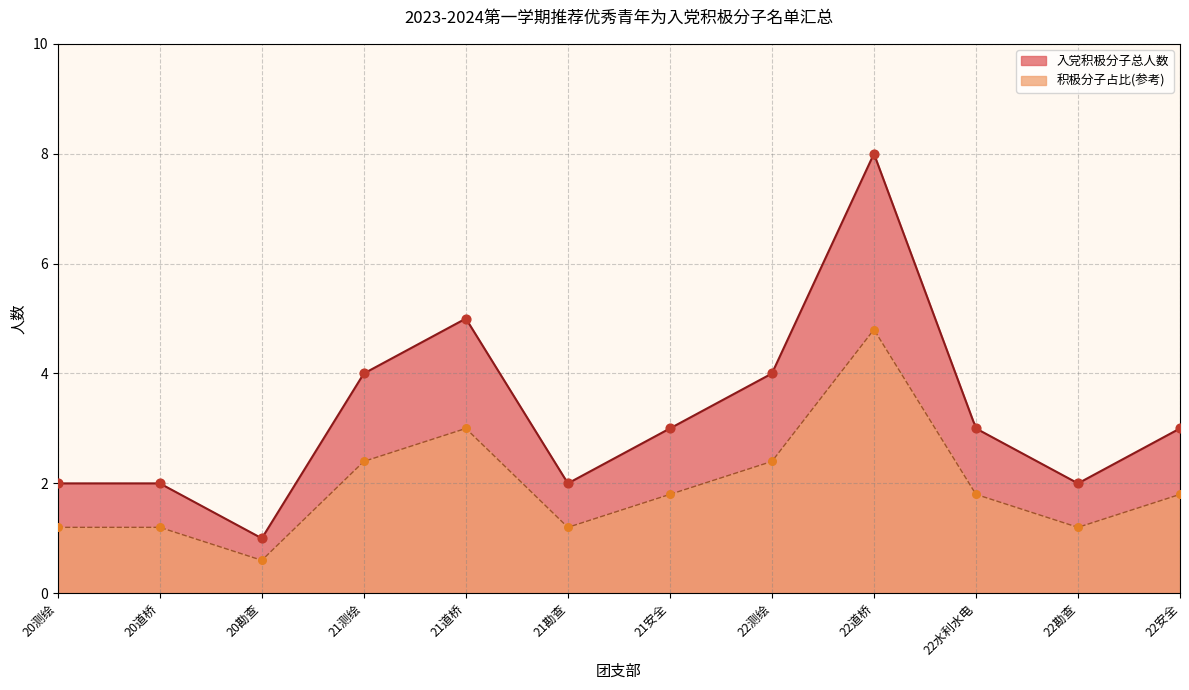

True or false: 入党积极分子总人数 and 积极分子占比(参考) intersect in this chart.

False